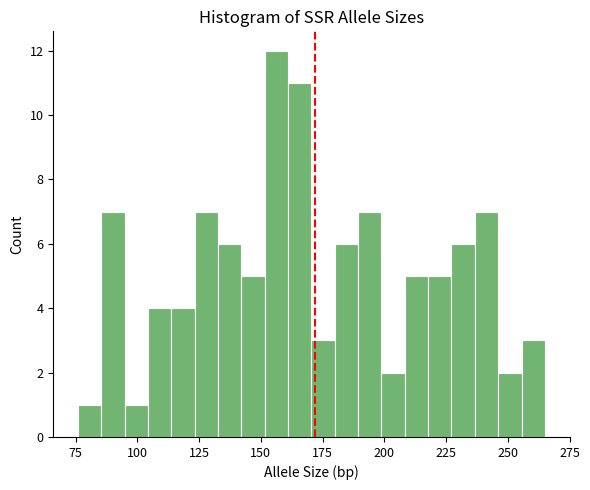

Around what value on the x-axis is the tallest bar? Give the approximate position of its centre, as read against the axis.

155